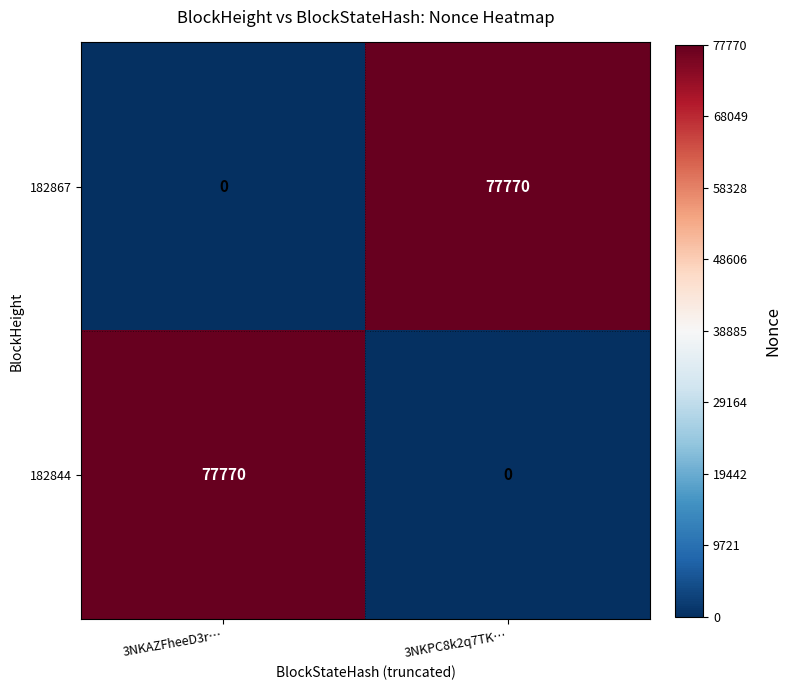

The 182867 series shows 125223 at 3NKPC8k2q7TK…. True or false?

False